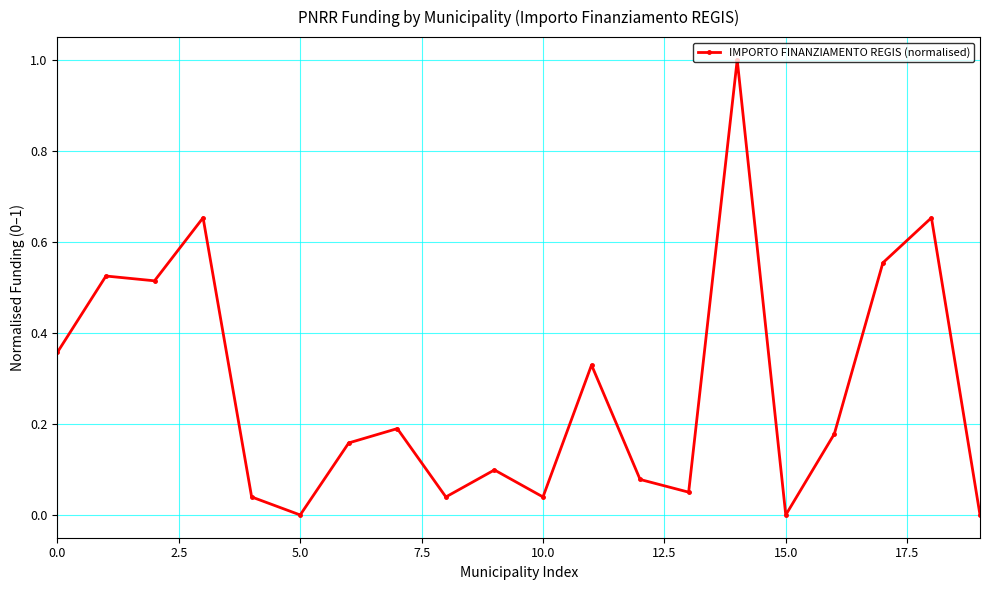

Count the number of data series in this chart.

1